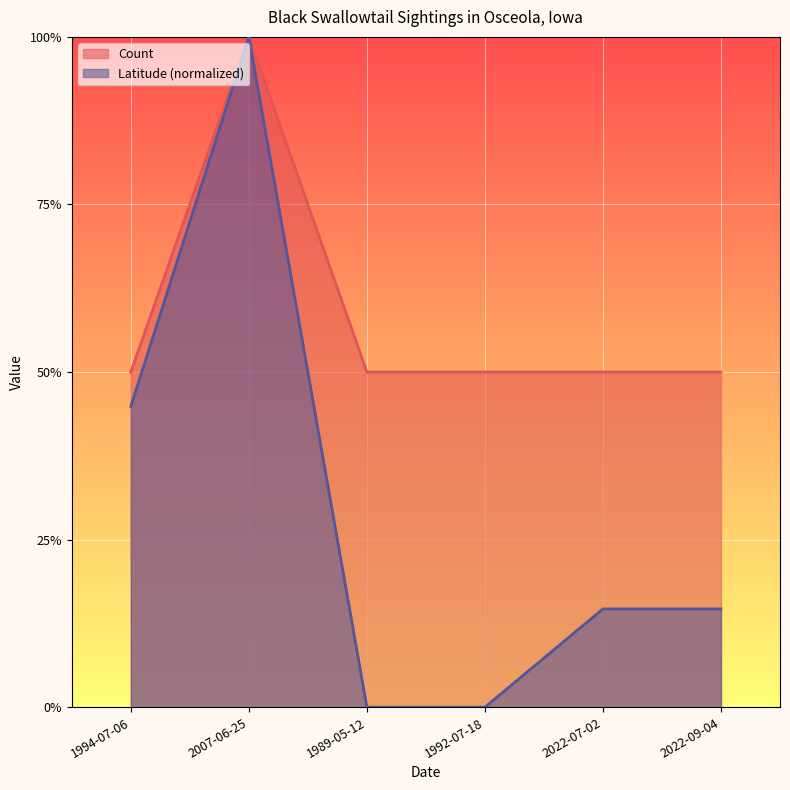

Read the Count value at 2007-06-25.

1.0